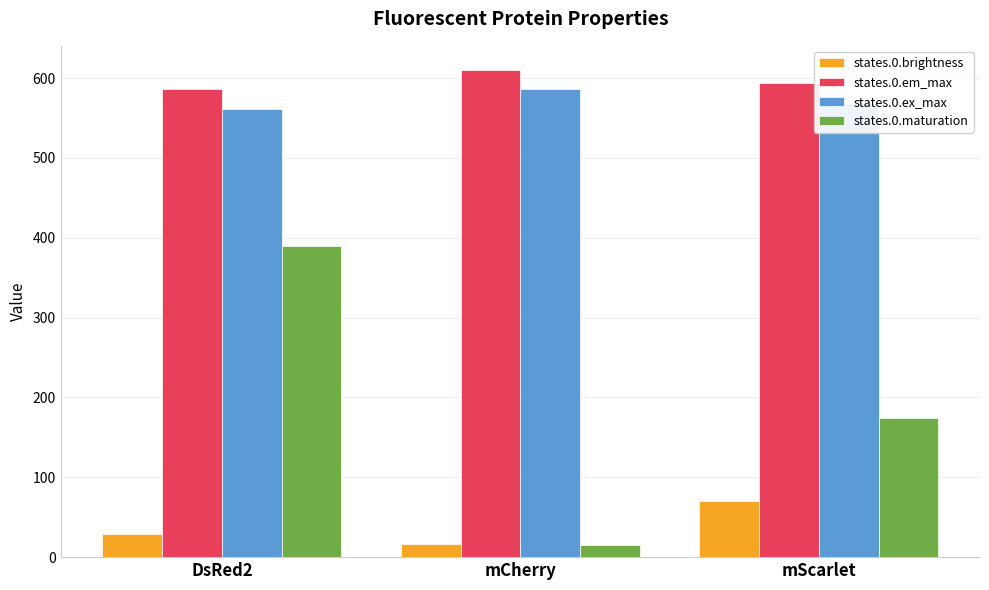

Where does the states.0.maturation series first go above 174?

DsRed2